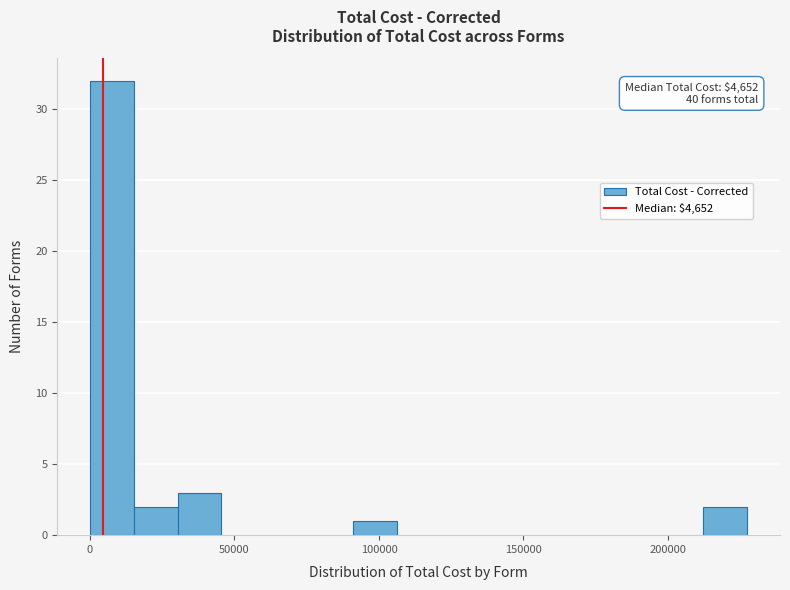

Around what value on the x-axis is the tallest bar? Give the approximate position of its centre, as read against the axis.

10000